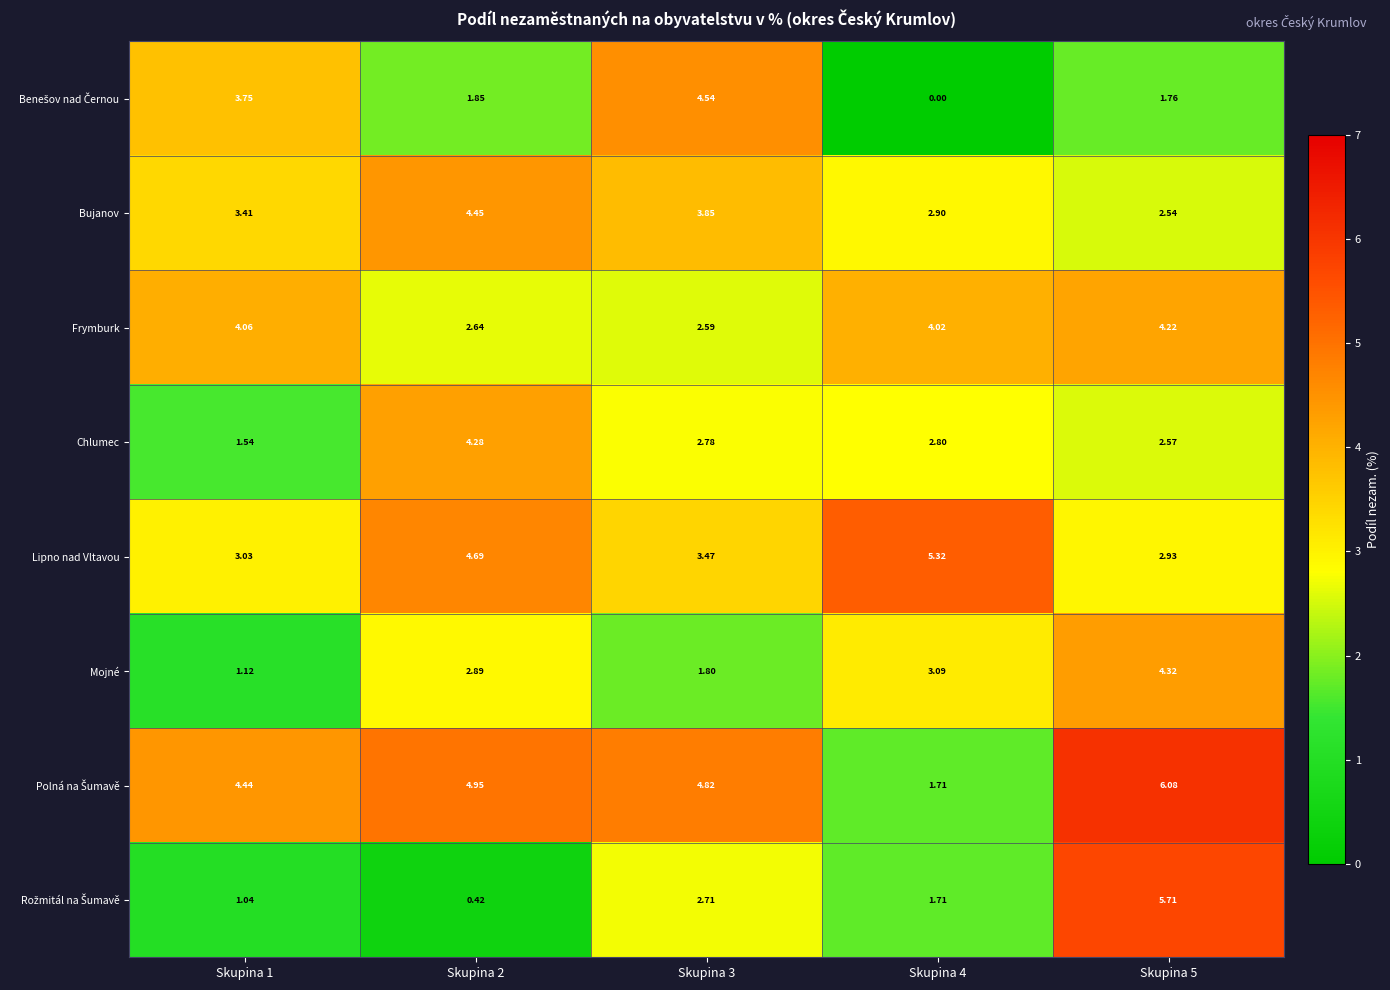

What is the total value across all series at Skupina 3?

26.6